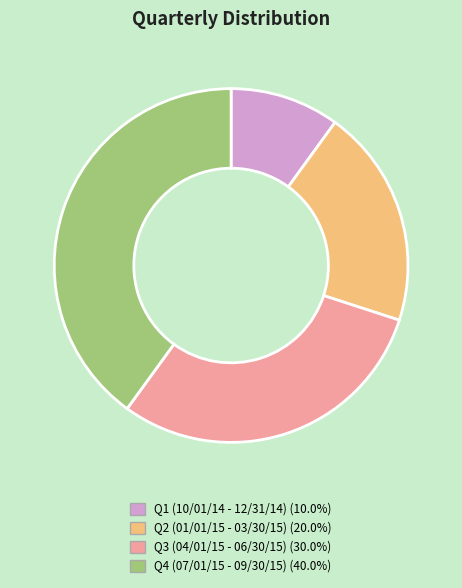

Is it true that Q1 (10/01/14 - 12/31/14) is 19% of the pie?

False